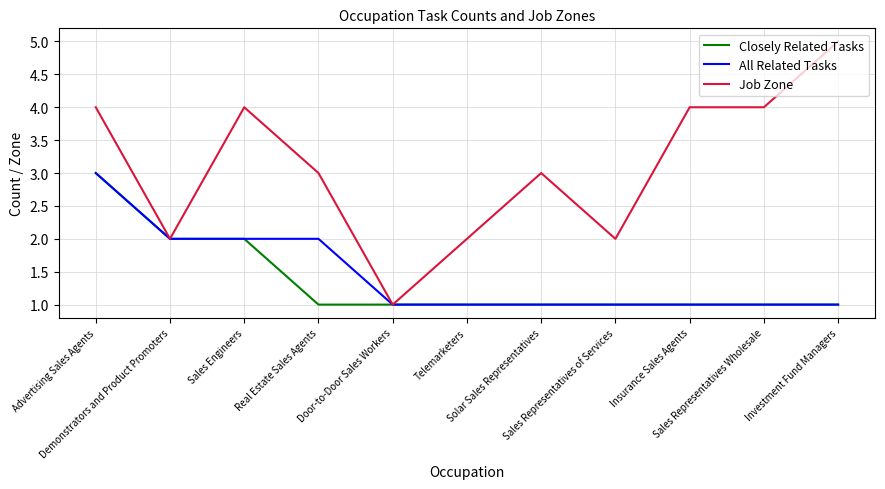

Where is the first local minimum for Job Zone?

Demonstrators and Product Promoters